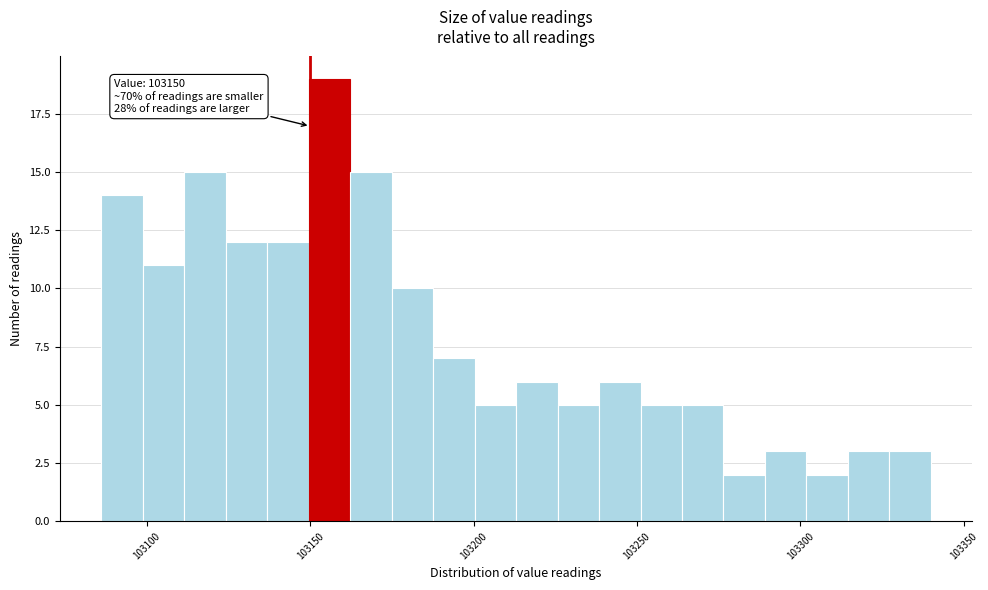

Read against the x-axis, roughly where is the centre of the tallest bar?

103155